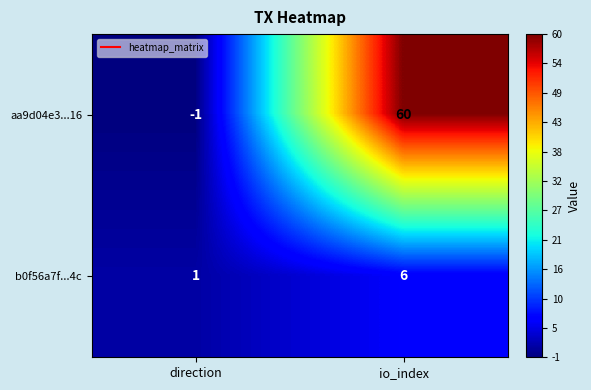

At which category is the sum across all series the highest?

io_index